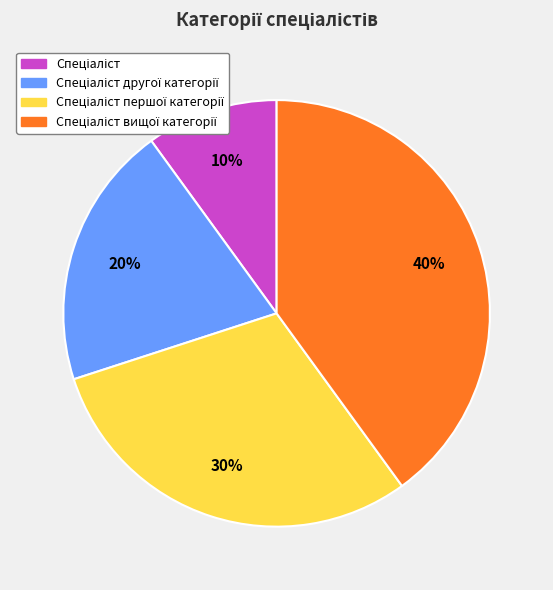

To the nearest percent, what is the difference between the largest and smallest slice percentages?

30%